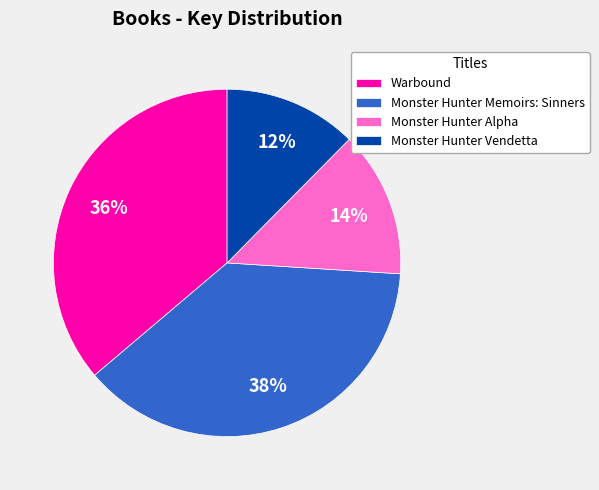

Between Monster Hunter Memoirs: Sinners and Monster Hunter Alpha, which is larger?

Monster Hunter Memoirs: Sinners